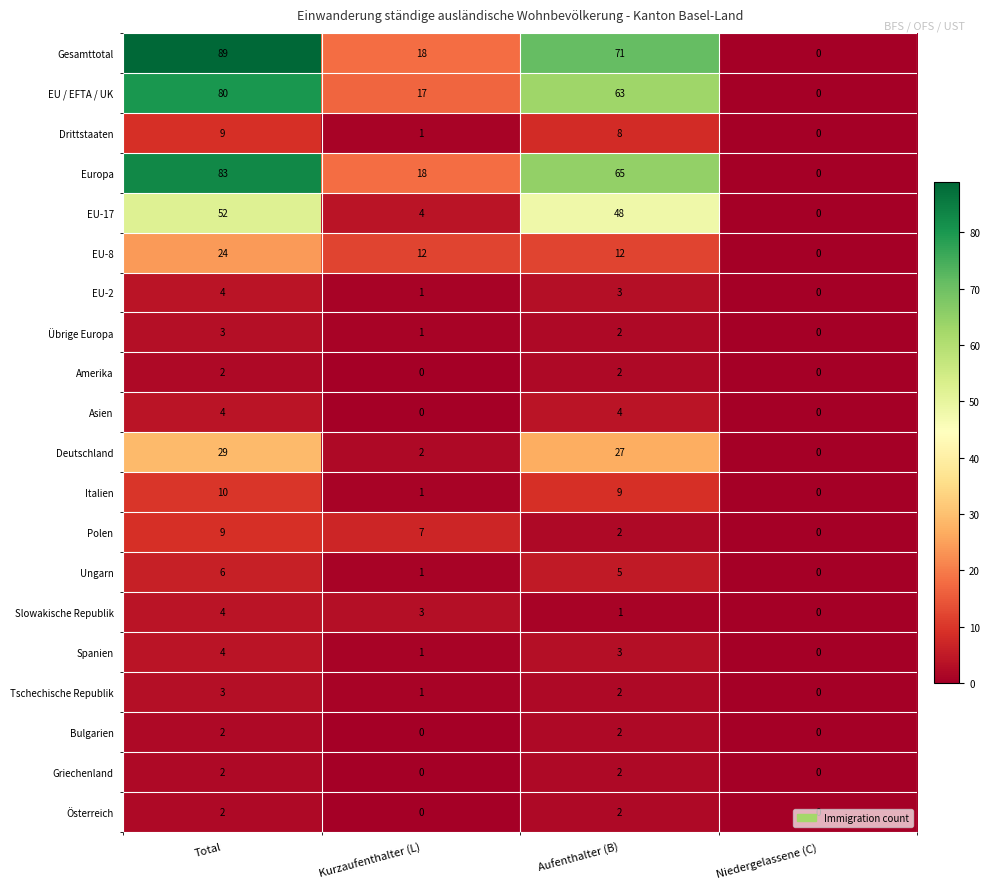

At which category is the sum across all series the highest?

Total